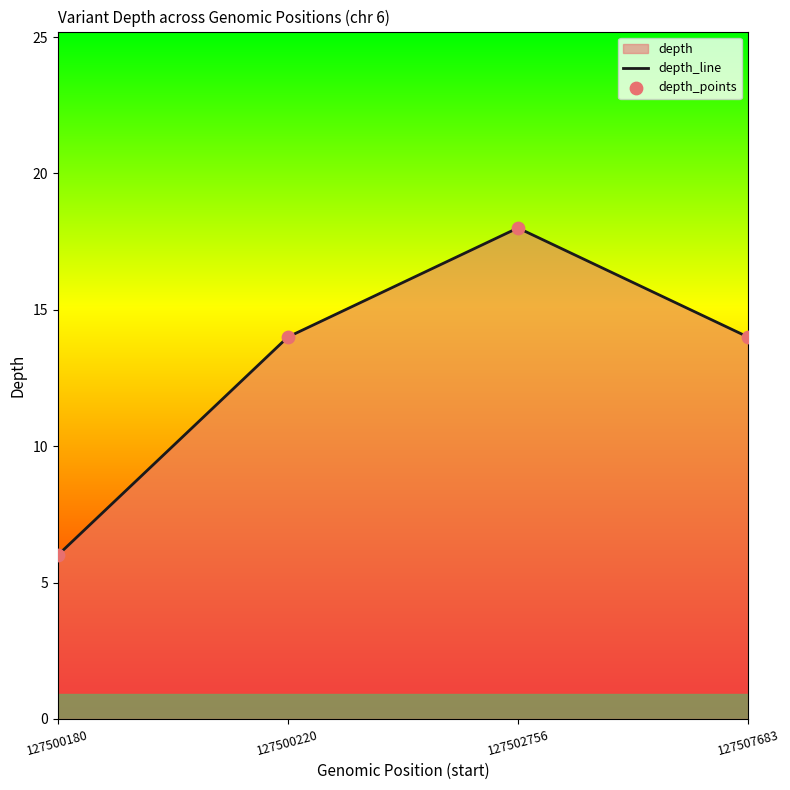

At how many categories does at least one series exceed 17?

1